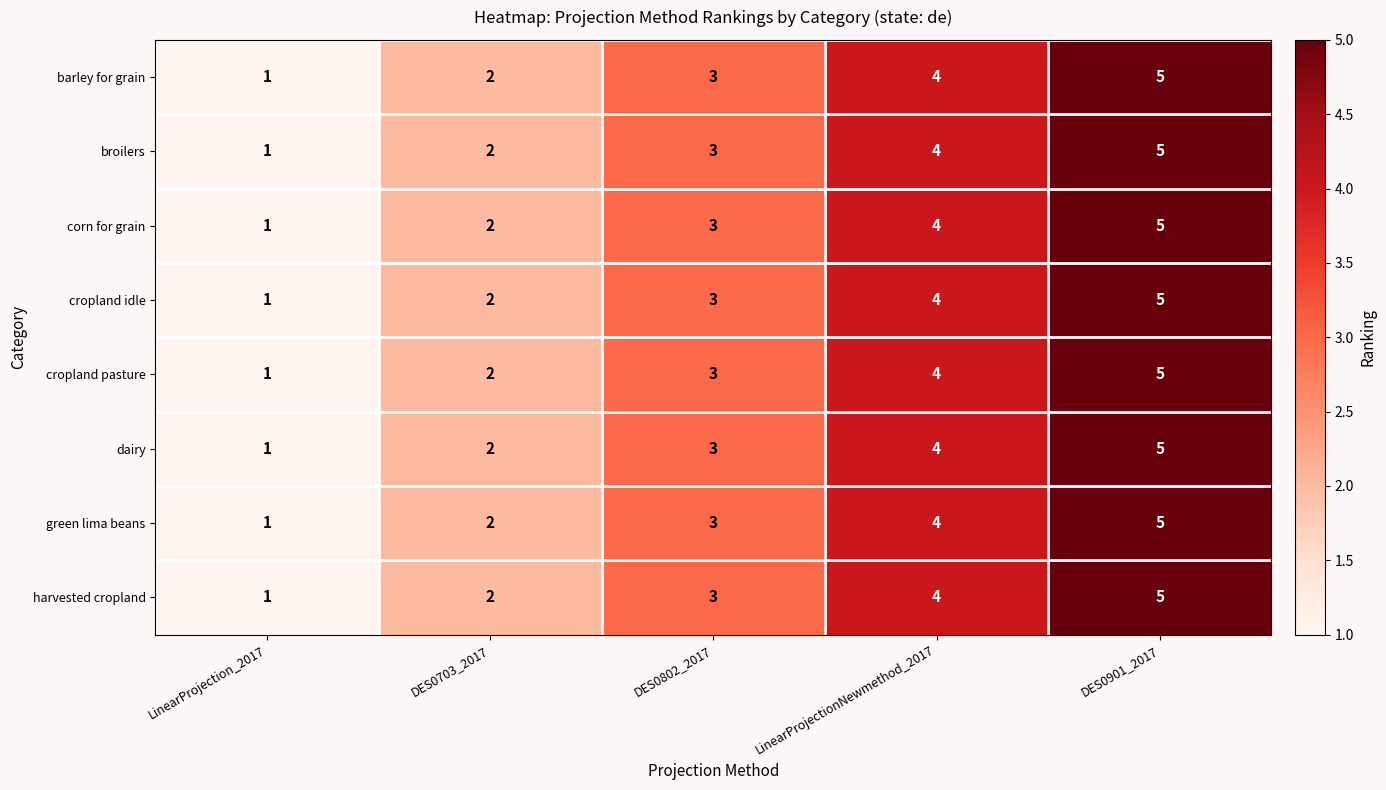

True or false: cropland idle has a value of 2 at DES0703_2017.

True